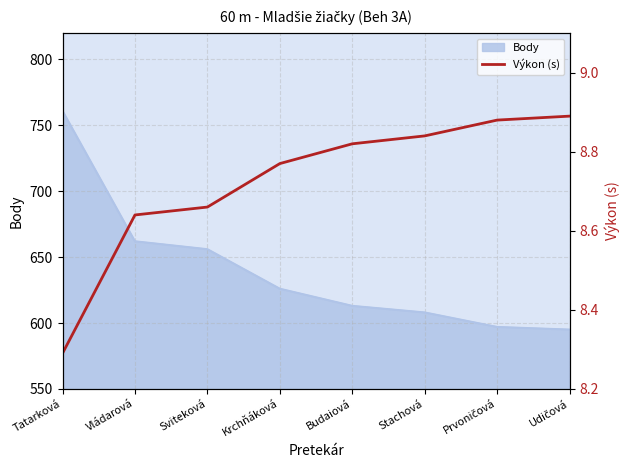

True or false: Body has a value of 662 at Vládarová.

True